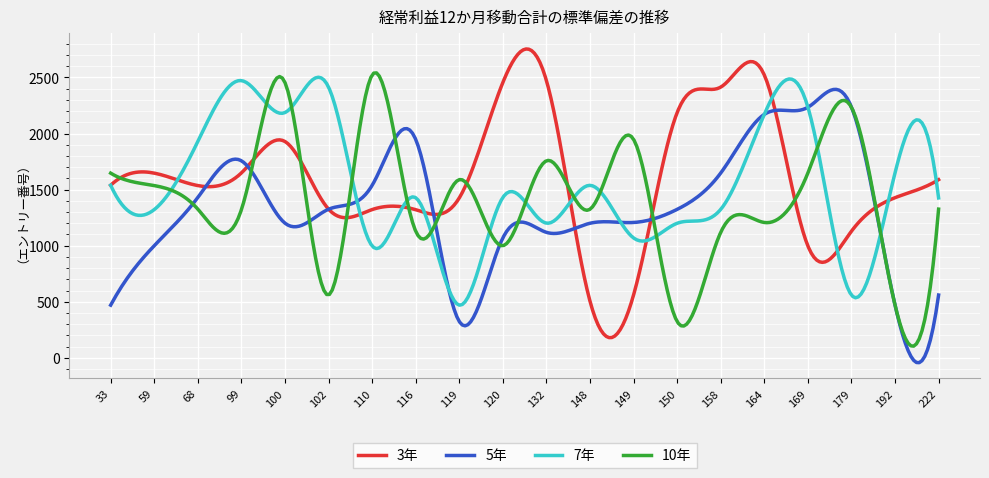

How many intersections are there between 3年 and 10年?

11